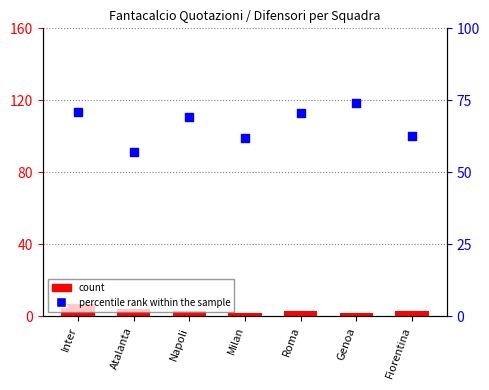

Which series has the largest total across all categories?

percentile rank within the sample